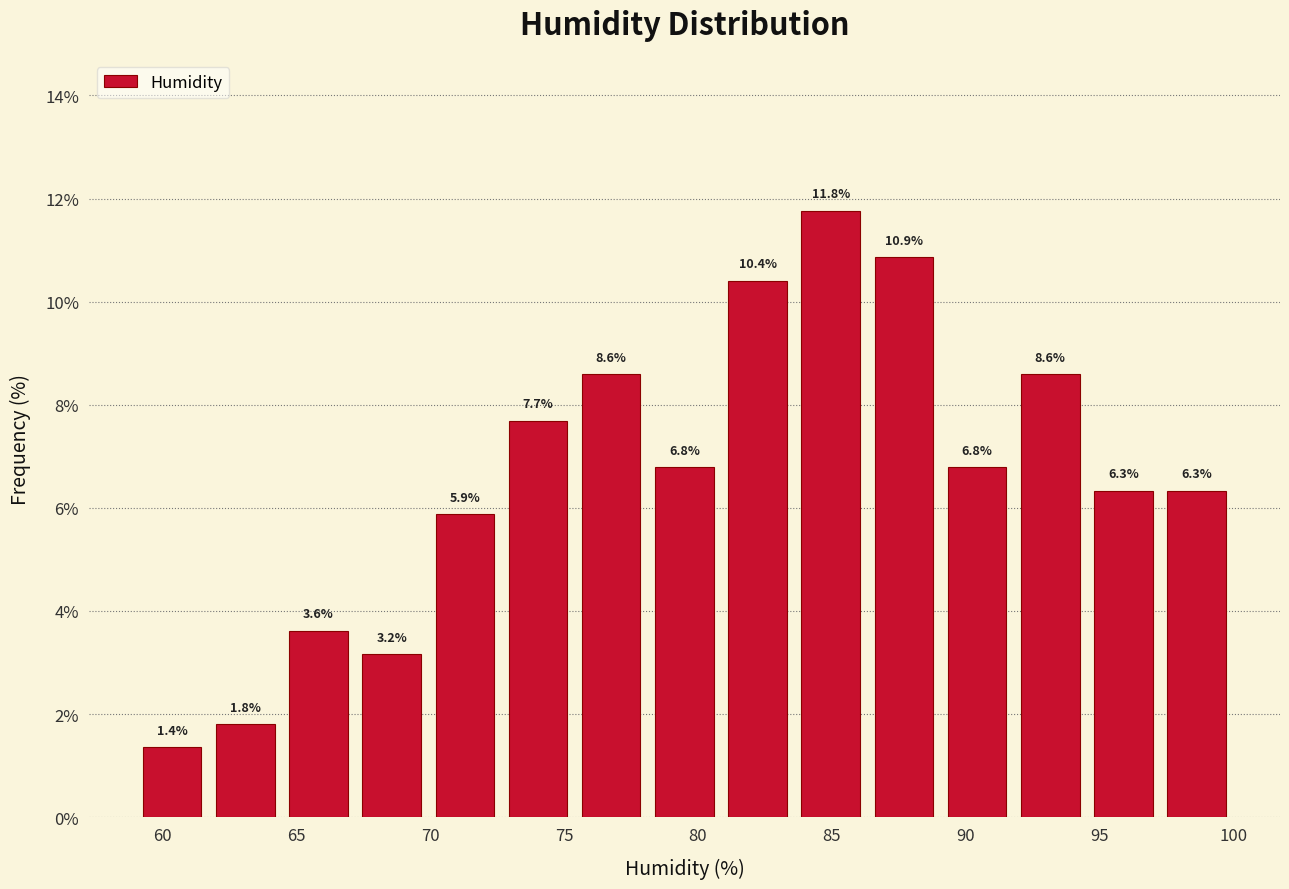

Reading left to right, transcribe this chart: for each bar, give the range it covers on the x-axis and its height. The bar edges are not printed on the chart, so give them approximately, as read against the axis.

59.0 to 61.5: 1.4
61.5 to 64.5: 1.8
64.5 to 67.0: 3.6
67.0 to 70.0: 3.2
70.0 to 72.5: 5.9
72.5 to 75.5: 7.7
75.5 to 78.0: 8.6
78.0 to 81.0: 6.8
81.0 to 83.5: 10.4
83.5 to 86.5: 11.8
86.5 to 89.0: 10.9
89.0 to 92.0: 6.8
92.0 to 94.5: 8.6
94.5 to 97.5: 6.3
97.5 to 100.0: 6.3